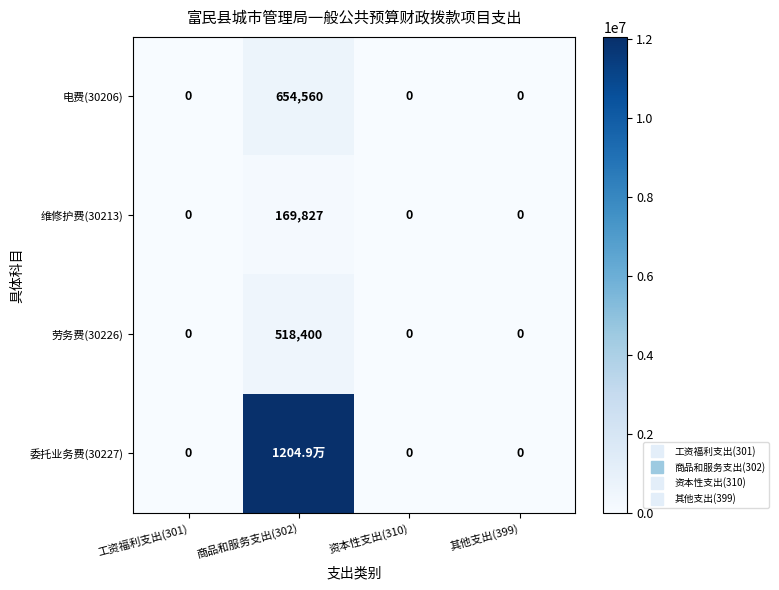

What is the average value of the 委托业务费(30227) series?

3012343.9